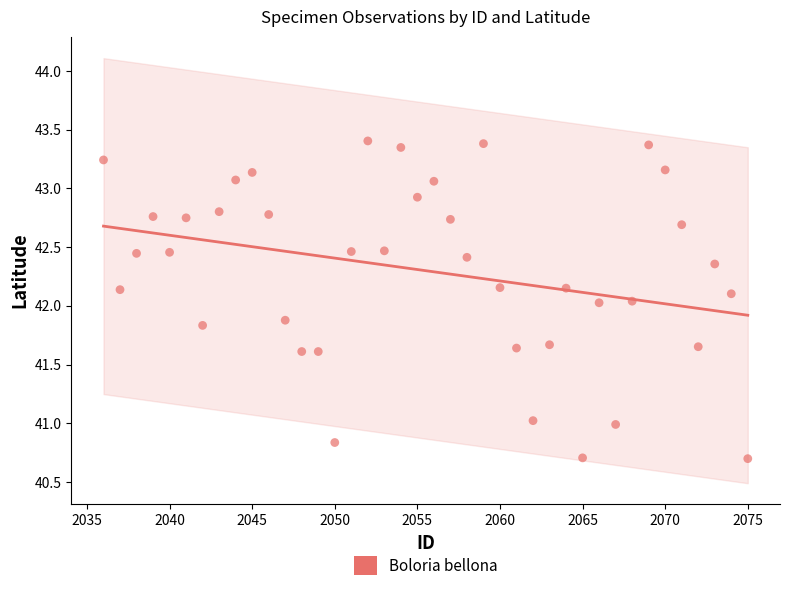

What is the range of Y values (max minus min)?

2.7